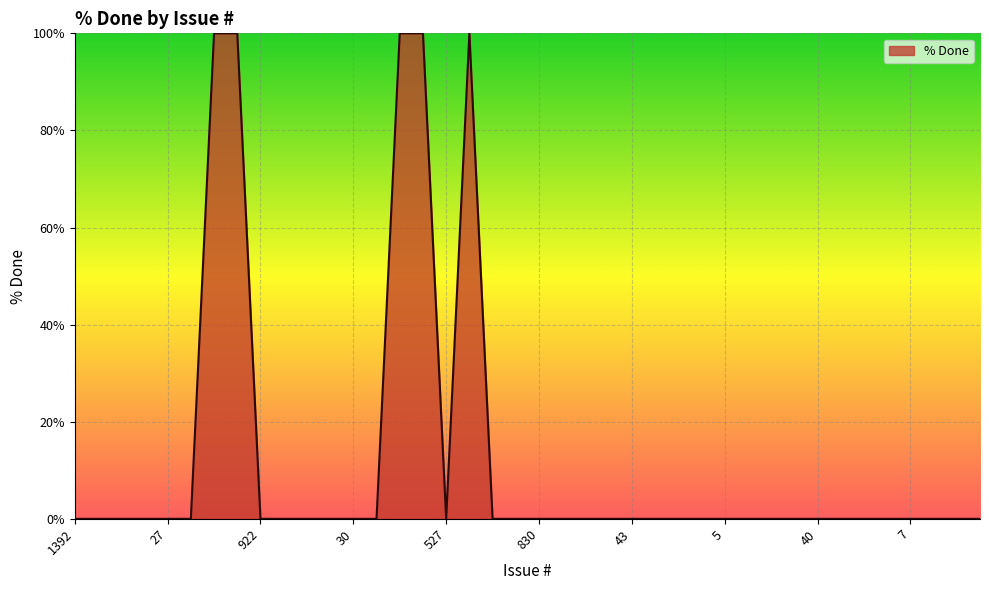

What is the greatest value displayed?

100